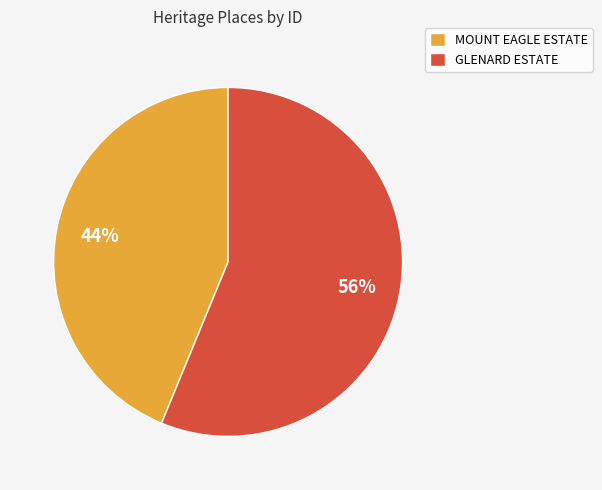

The MOUNT EAGLE ESTATE slice represents 37% of the pie. True or false?

False